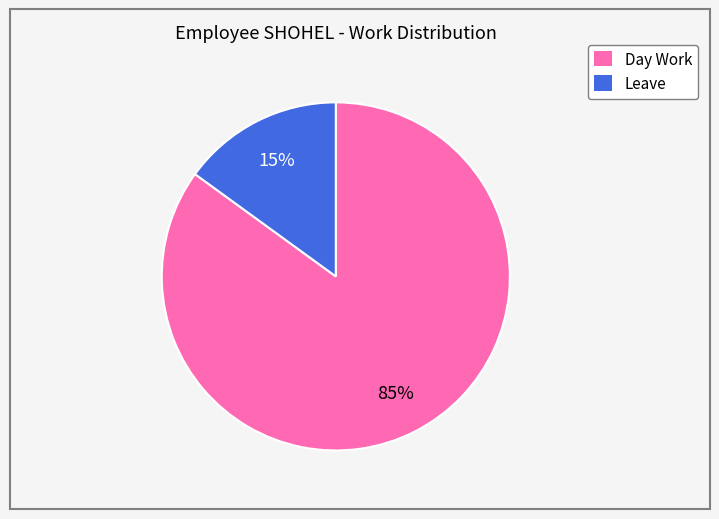

Count the number of slices in the pie.

2